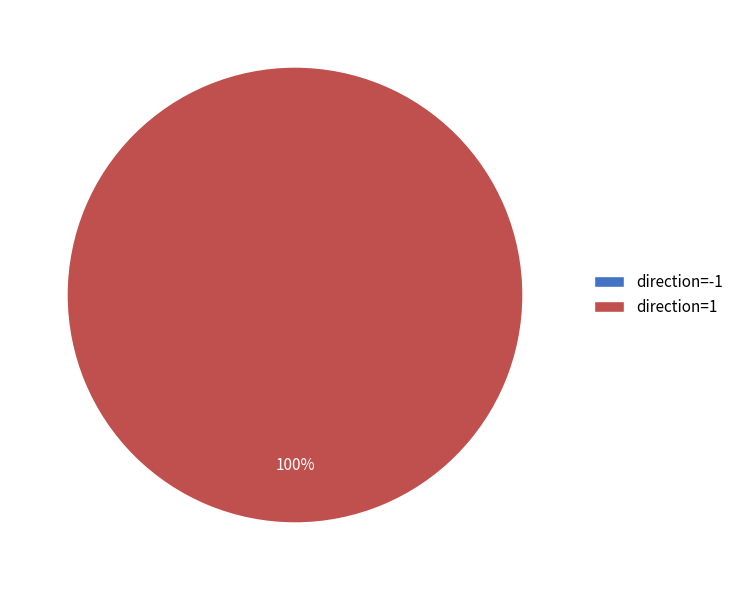

Which slice is the smallest?

direction=-1